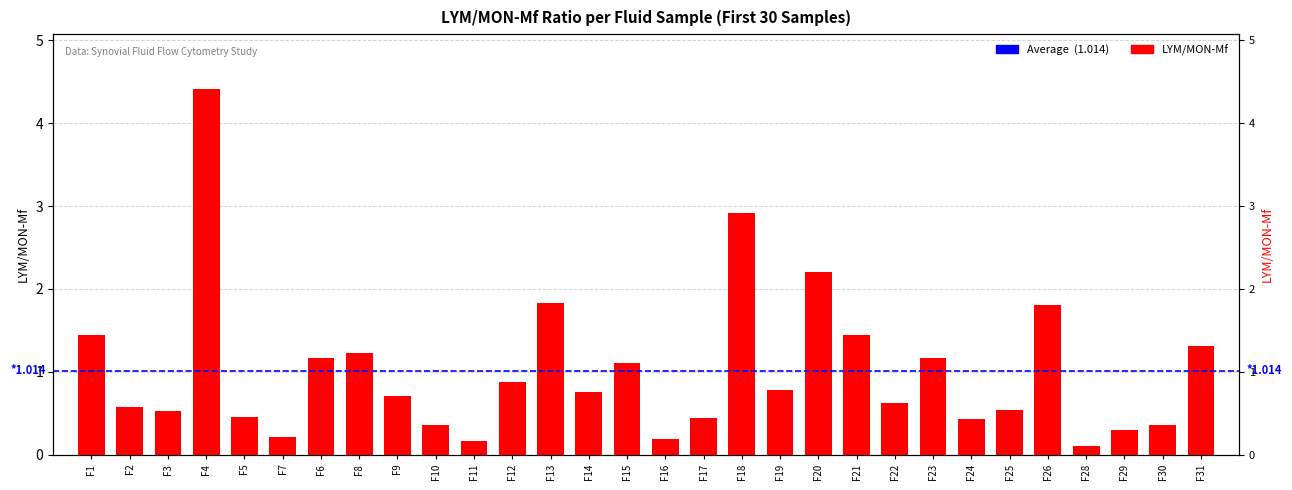

What is the difference between the second highest and second lowest values?

2.7